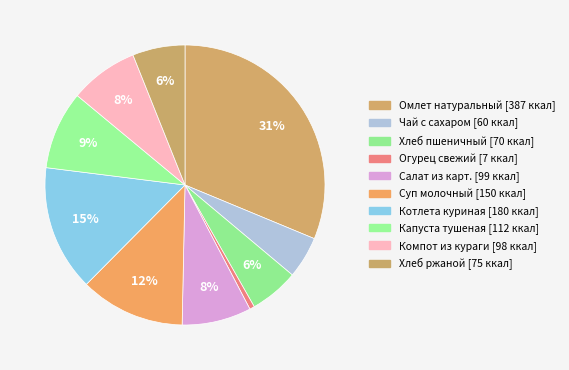

What is the smallest slice in the pie chart?

Огурец свежий